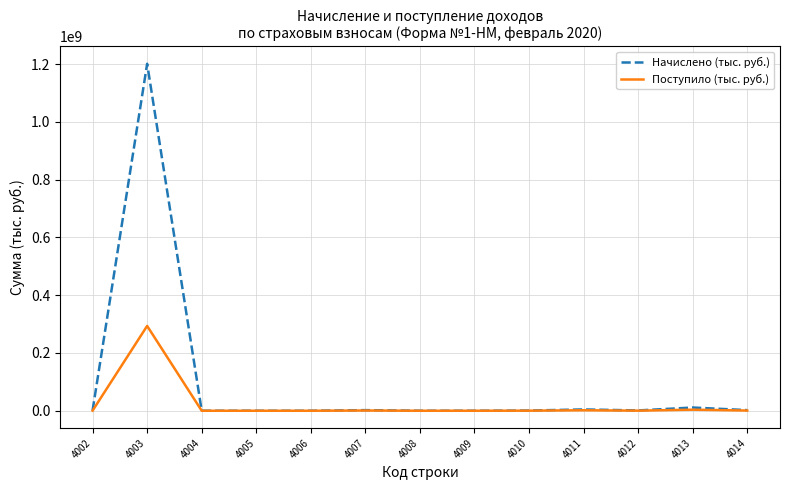

How many series are shown in this chart?

2